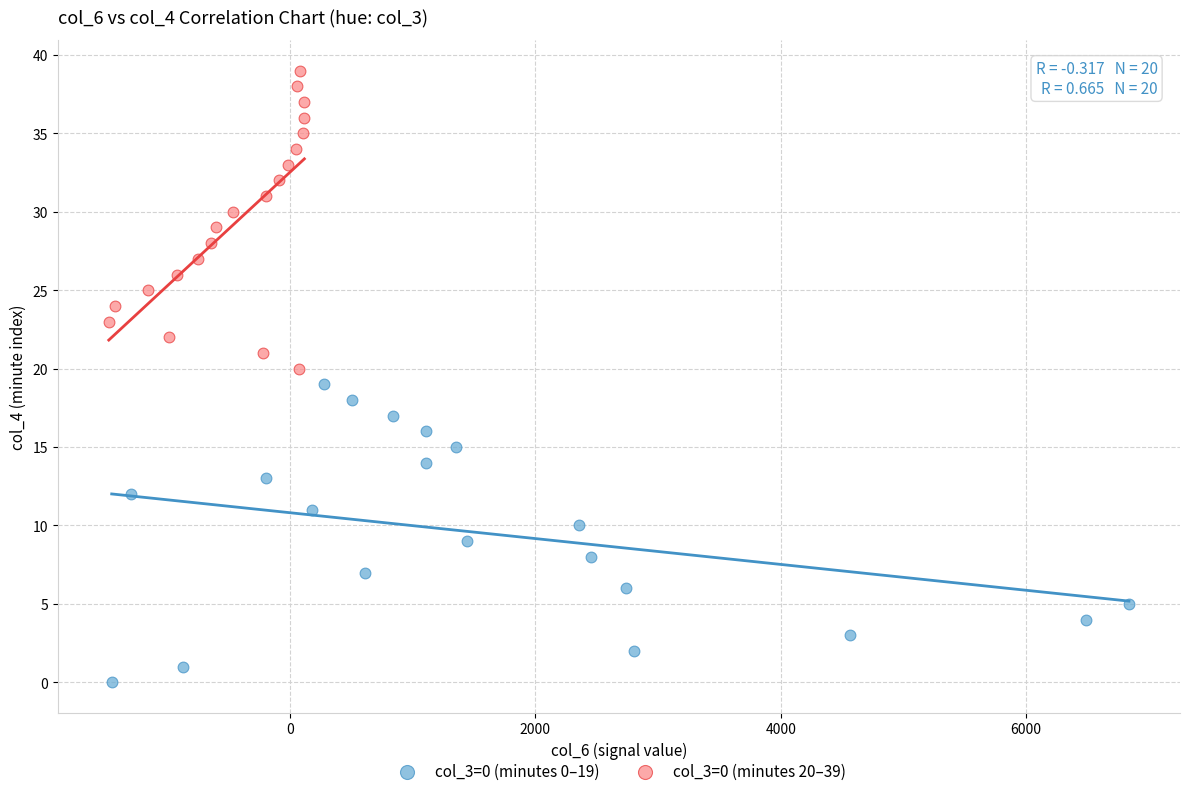

Which series contains the lowest Y value?

col_3=0 (minutes 0–19)